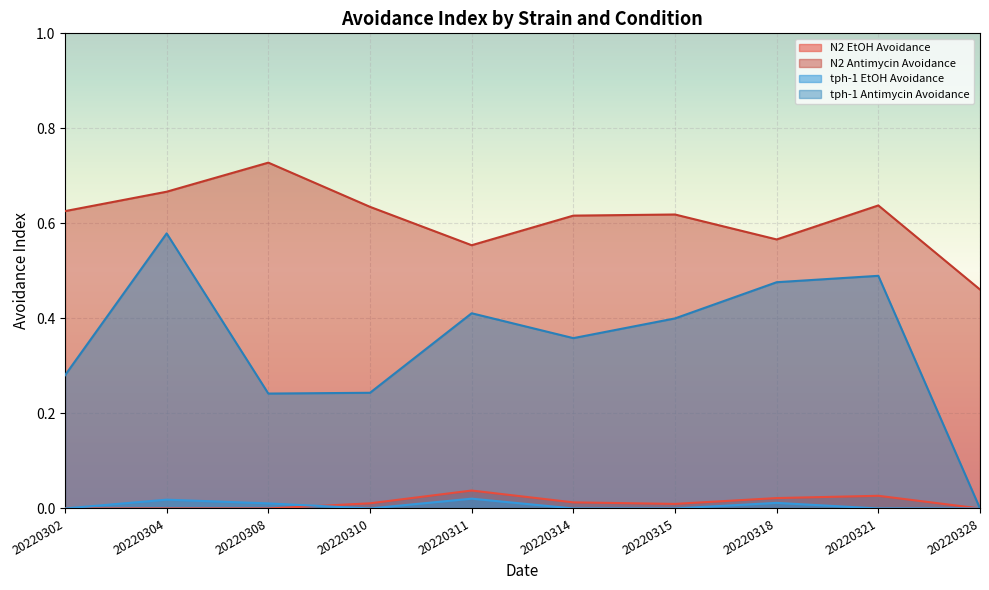

List the series in order of their peak value, highest first.

N2 Antimycin Avoidance, tph-1 Antimycin Avoidance, N2 EtOH Avoidance, tph-1 EtOH Avoidance